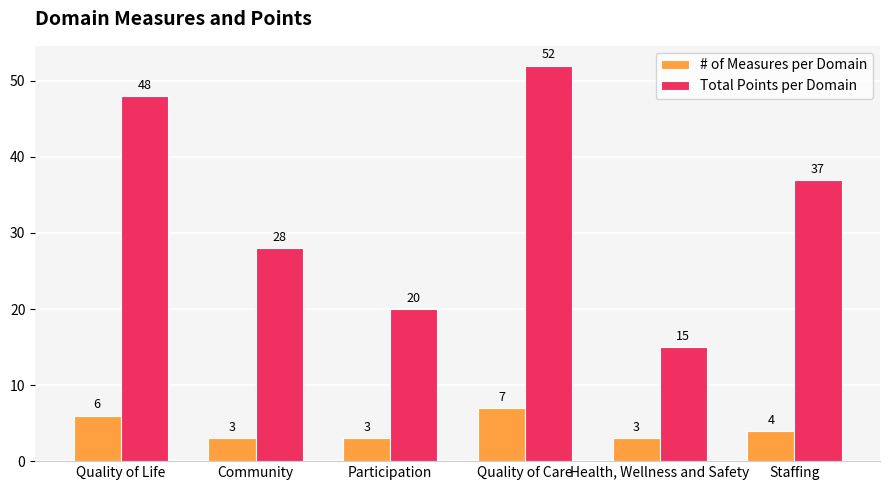

Does the chart contain any negative values?

No